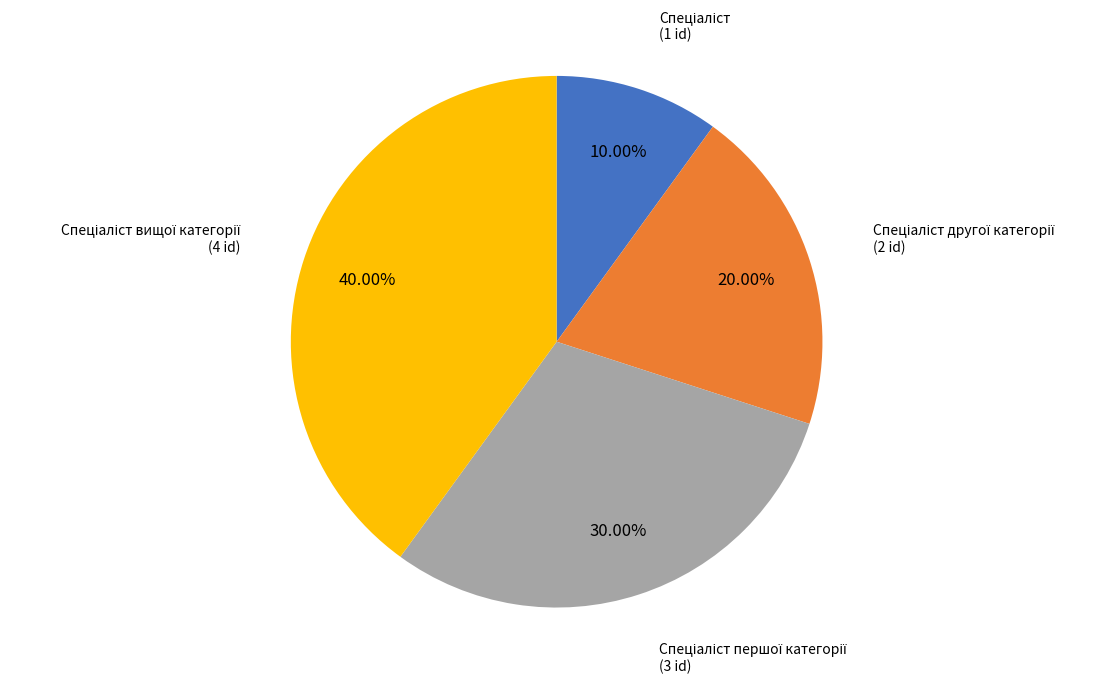

Is there a majority slice in this chart?

No